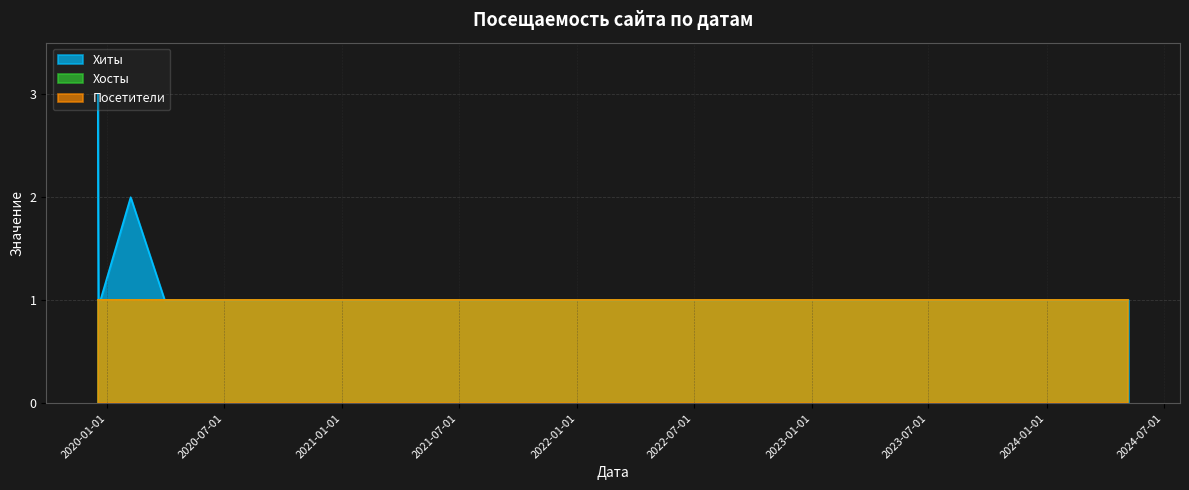

True or false: Посетители has more than 0 points higher than both neighbors.

False